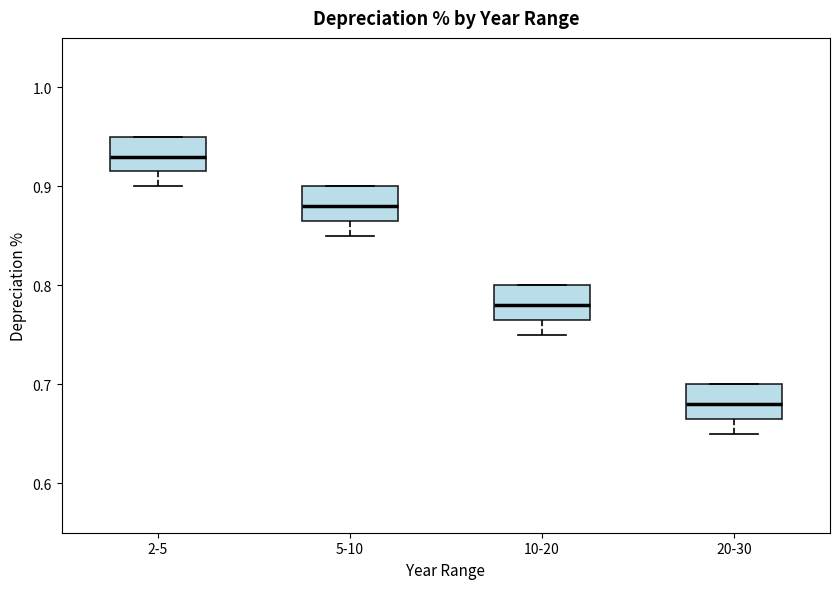

Which box has the highest median line?

2-5